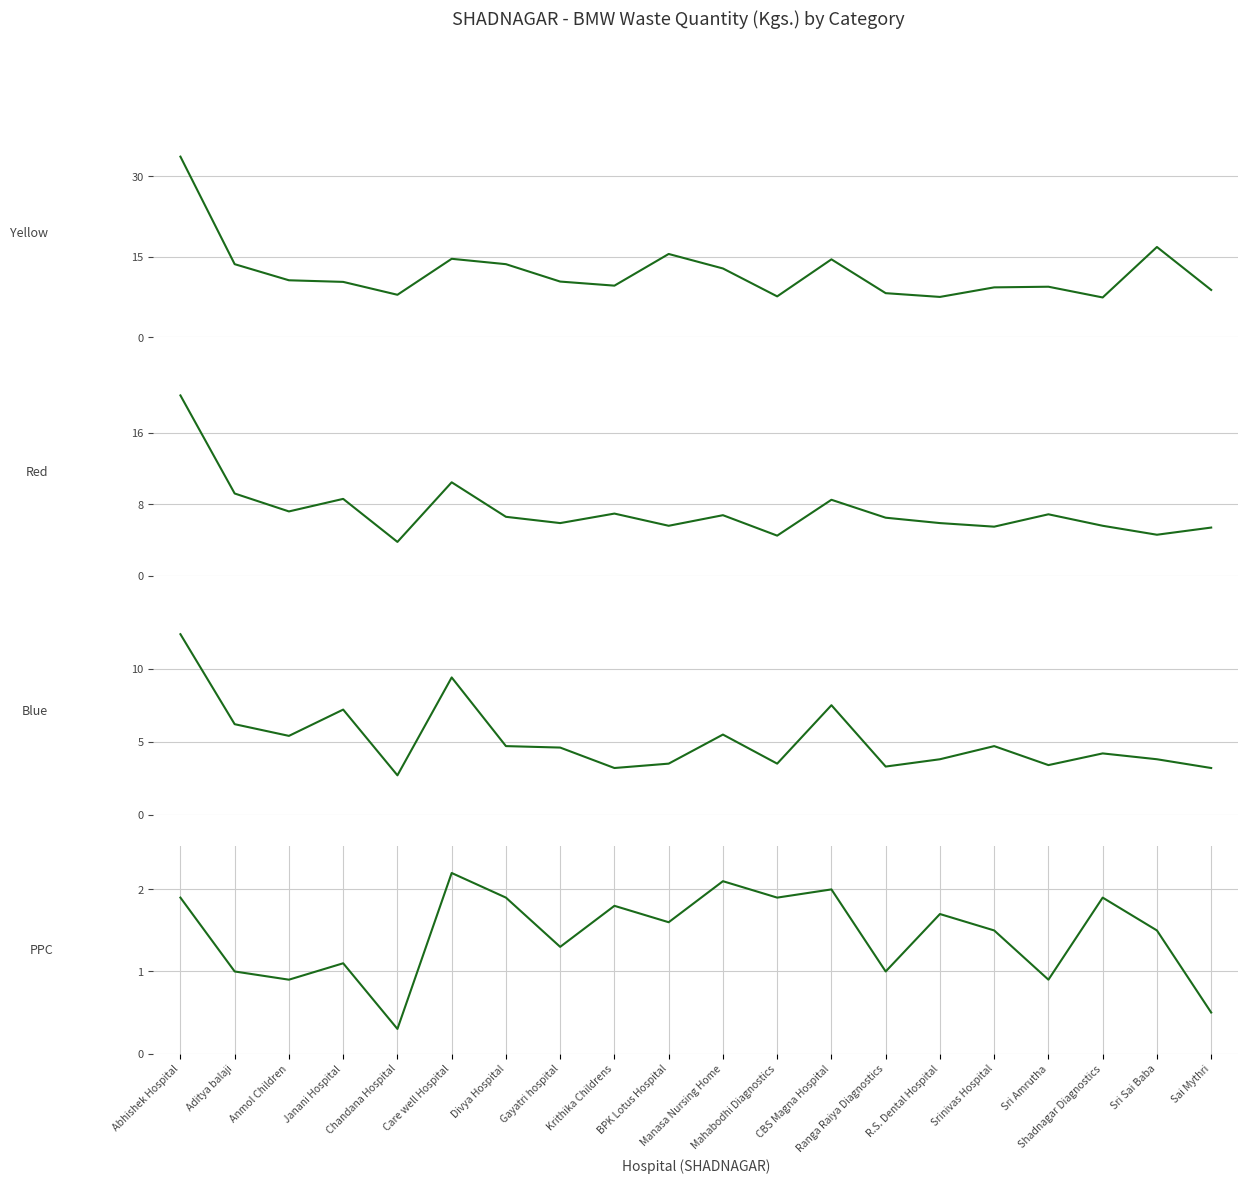

What is the spread (max minus min) of values at Sri Sai Baba?

15.3